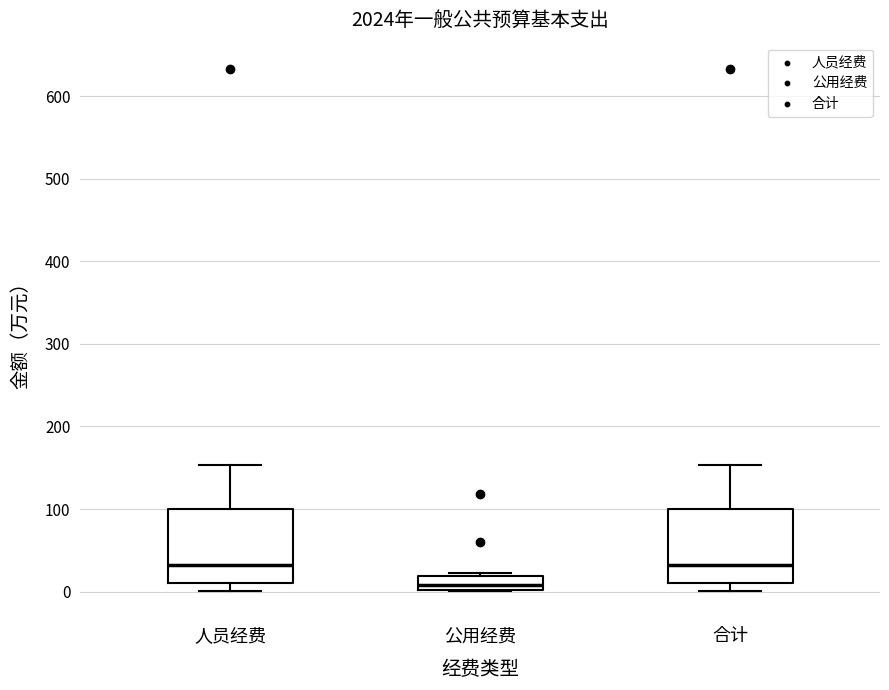

Reading left to right, transcribe this box plot: for each box, give where its median line is, the range the box spans, and where its two whiskers end, as read against the y-axis. The values are not printed on the chart, so give them approximately, as read against the axis.

人员经费: median 30, box 10 to 100, whiskers 0 to 150
公用经费: median 10, box 0 to 20, whiskers 0 to 20
合计: median 30, box 10 to 100, whiskers 0 to 150